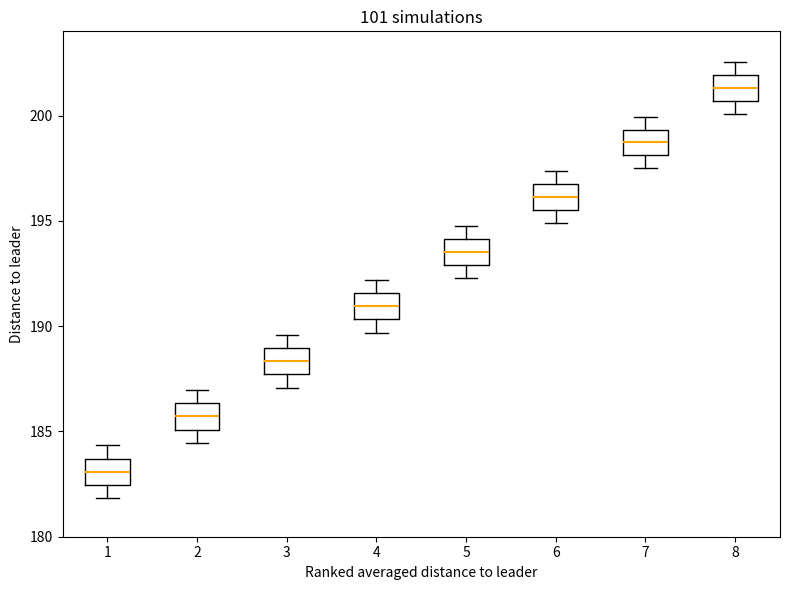

Which box's median line is the highest?

8